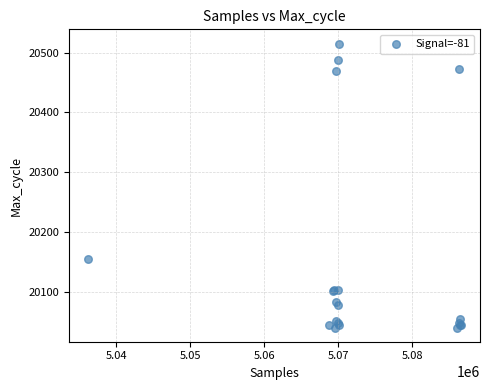

What Y value in the scatter plot is closest to 20278?

20155